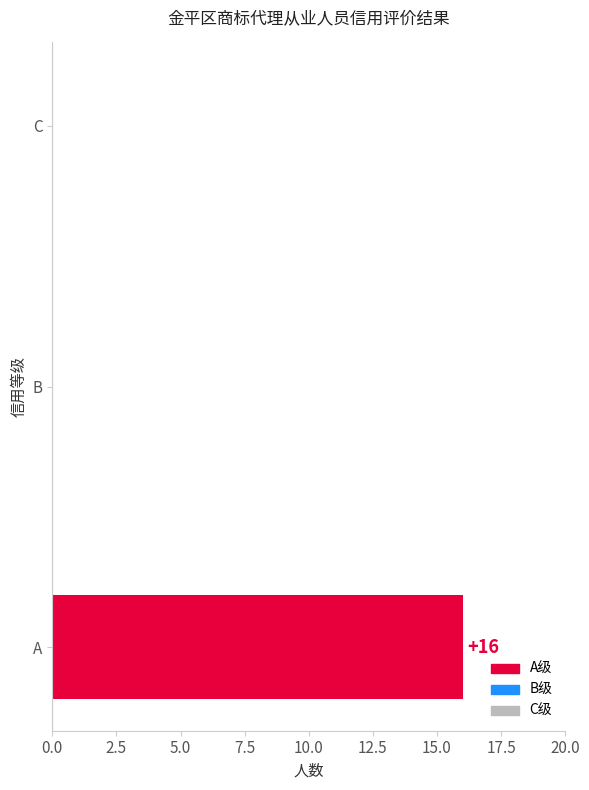

What value does the data have at A?

16